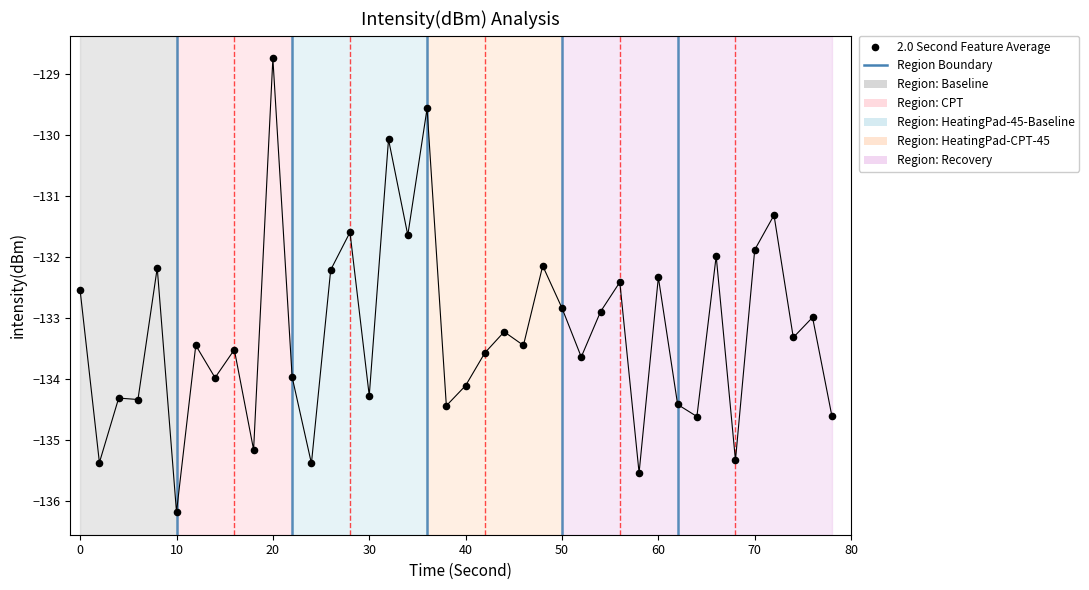

What is the range of X values (max minus min)?

78.0